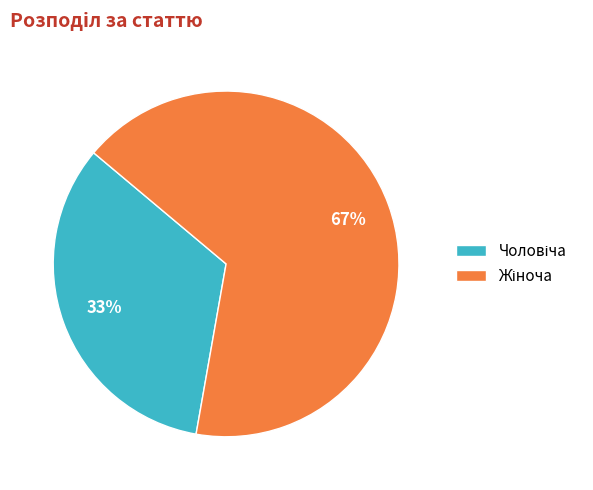

To the nearest percent, what is the average slice percentage?

50%